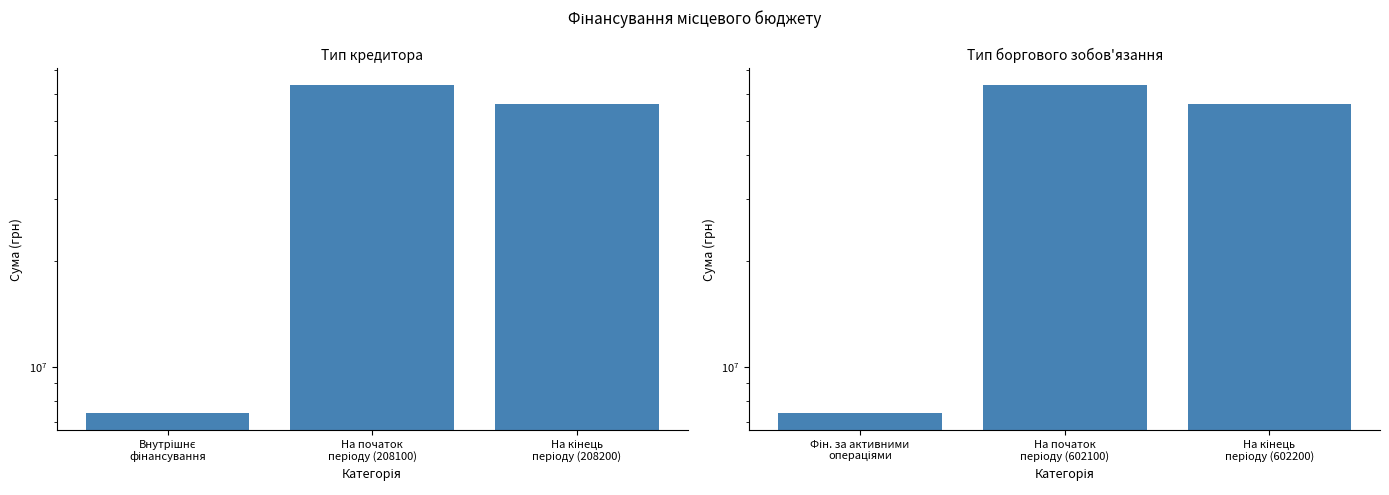

Reading left to right, transcribe all the data shown in this chart.

Тип кредитора: 7390431.4	63532542.3	56142110.9
Тип боргового зобов'язання: 7390431.4	63532542.3	56142110.9